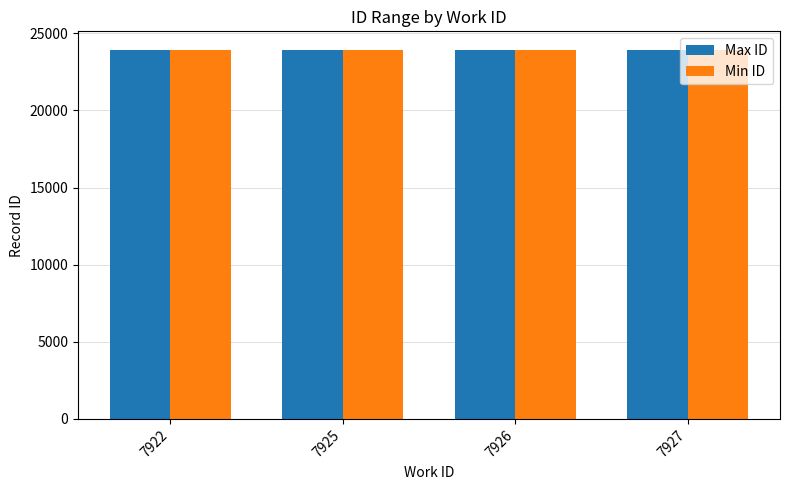

What is the total value across all series at 7922?

47846